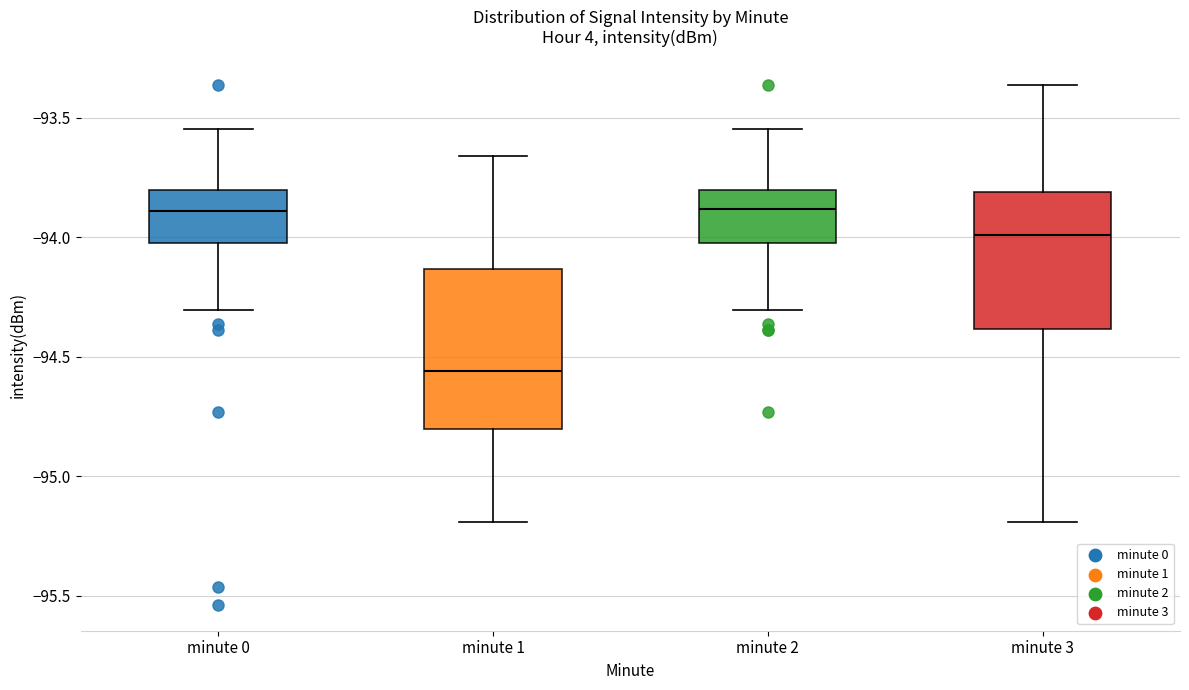

Where is the lower edge of the box for minute 2 on the y-axis? The values are not printed on the chart, so give them approximately, as read against the axis.

-94.00